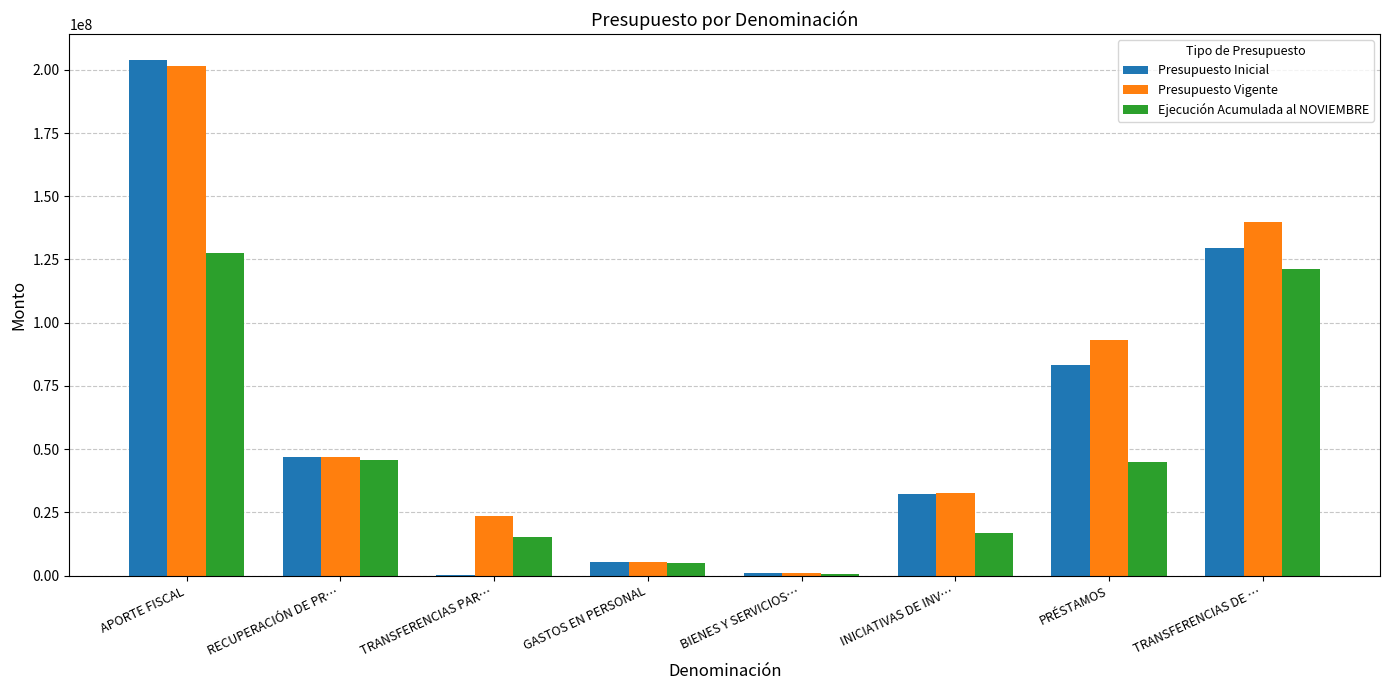

Which series has the largest total across all categories?

Presupuesto Vigente